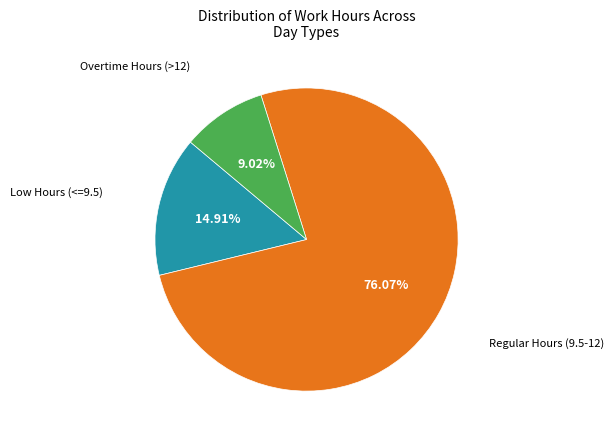

Is there a majority slice in this chart?

Yes